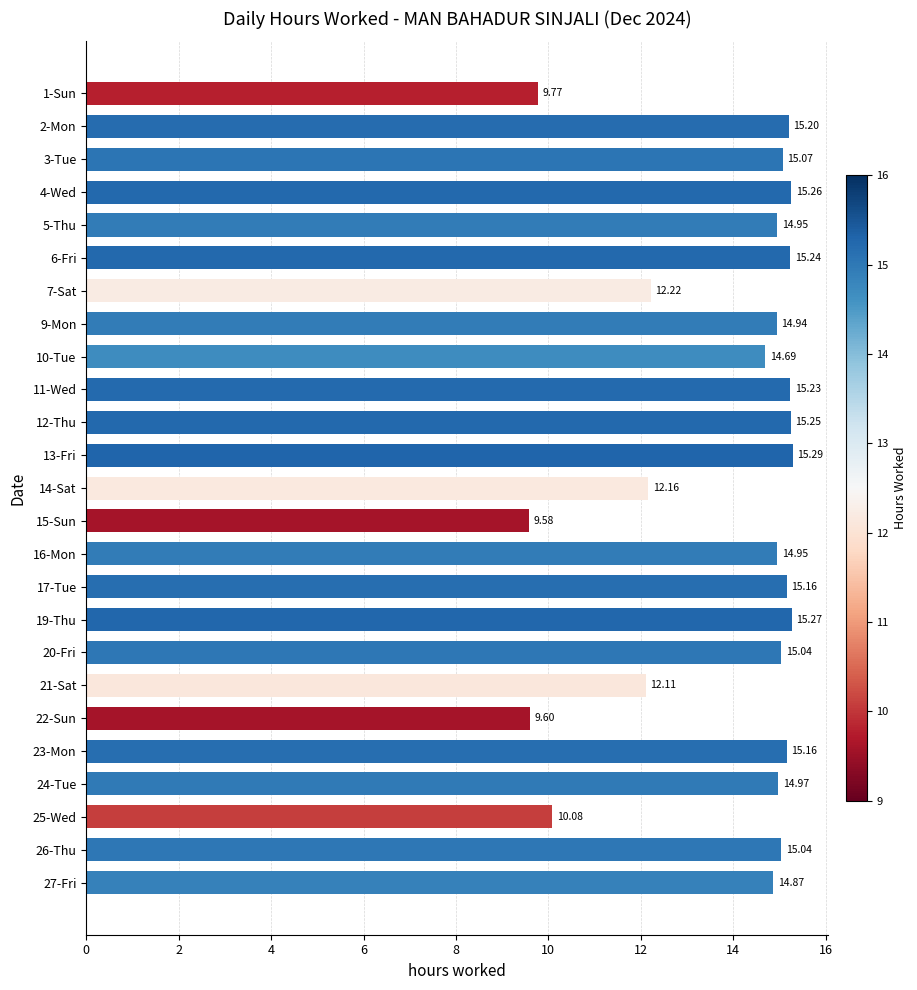

Which has a higher value, 21-Sat or 14-Sat?

14-Sat